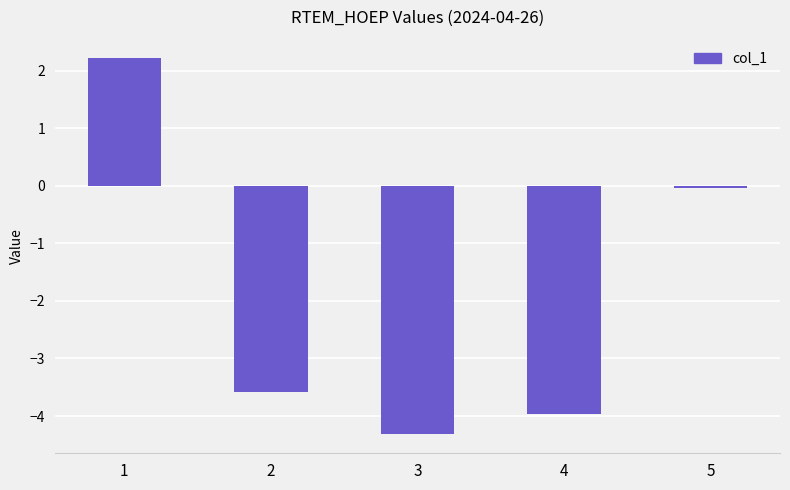

What is the sum of all values?

-9.7